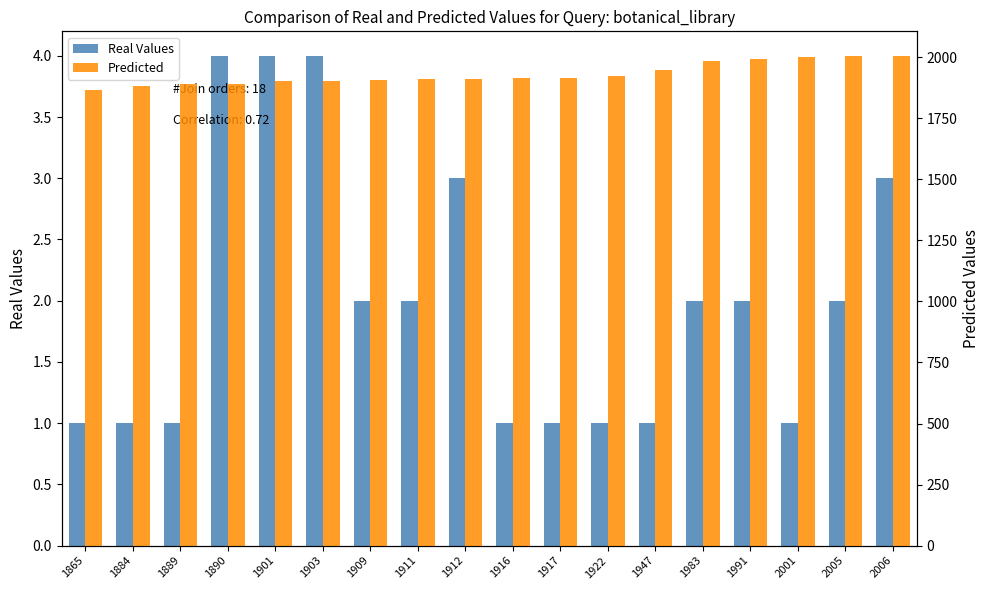

True or false: Predicted has a value of 2005 at 2005.

True